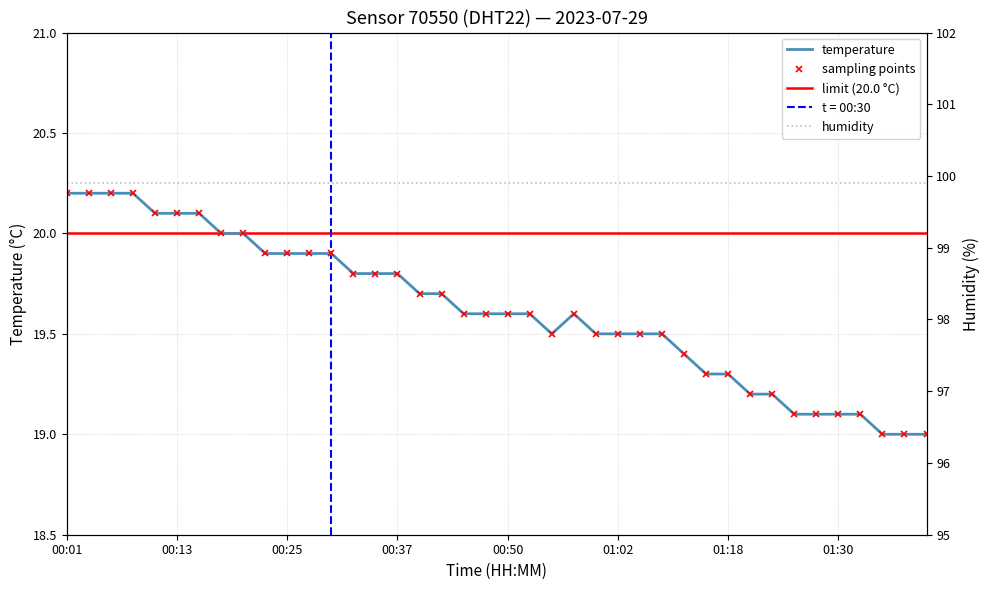

What is the change in value from 00:35 to 01:18?

-0.5